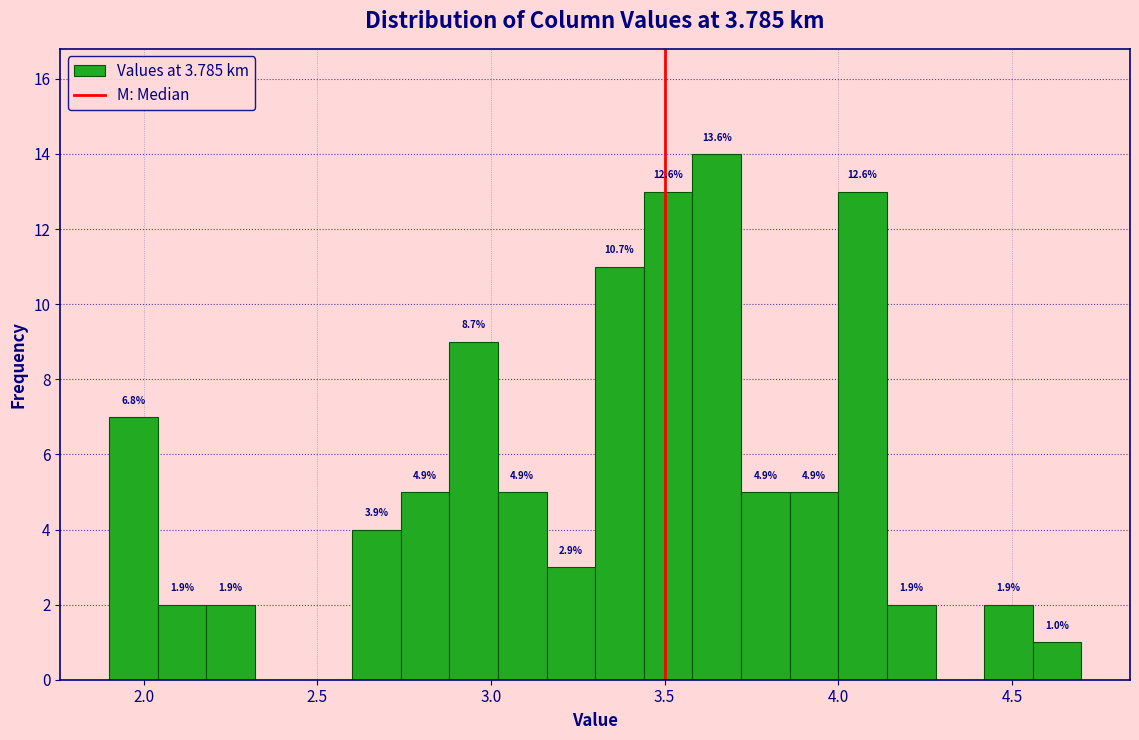

Read against the x-axis, roughly where is the centre of the tallest bar?

3.65